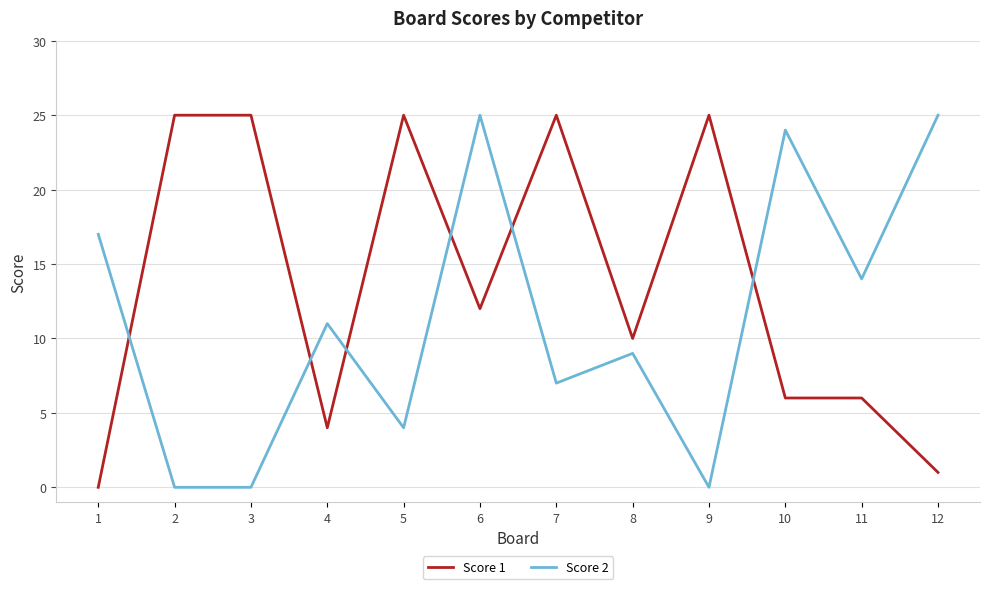

Between 6 and 10, which series saw the biggest shift?

Score 1